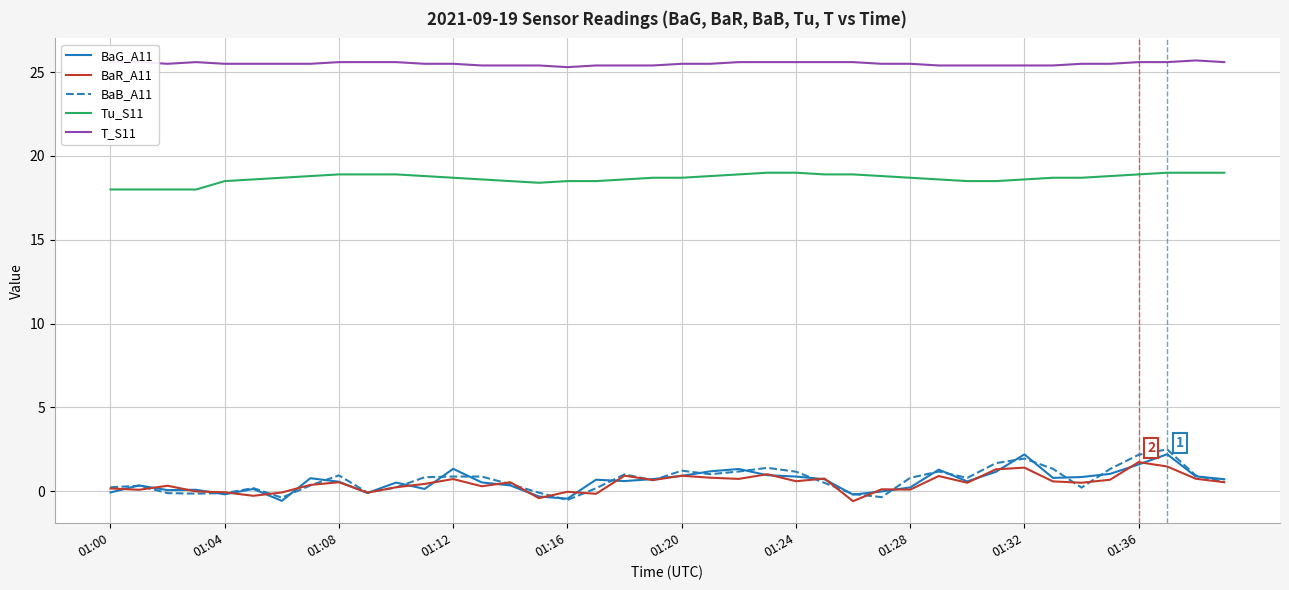

What is the minimum value shown in the chart?

-0.6